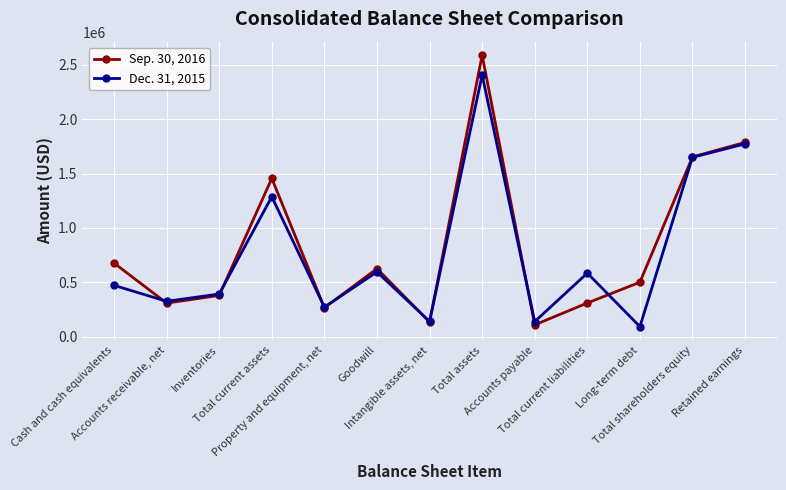

What is the spread (max minus min) of values at Accounts payable?

29877